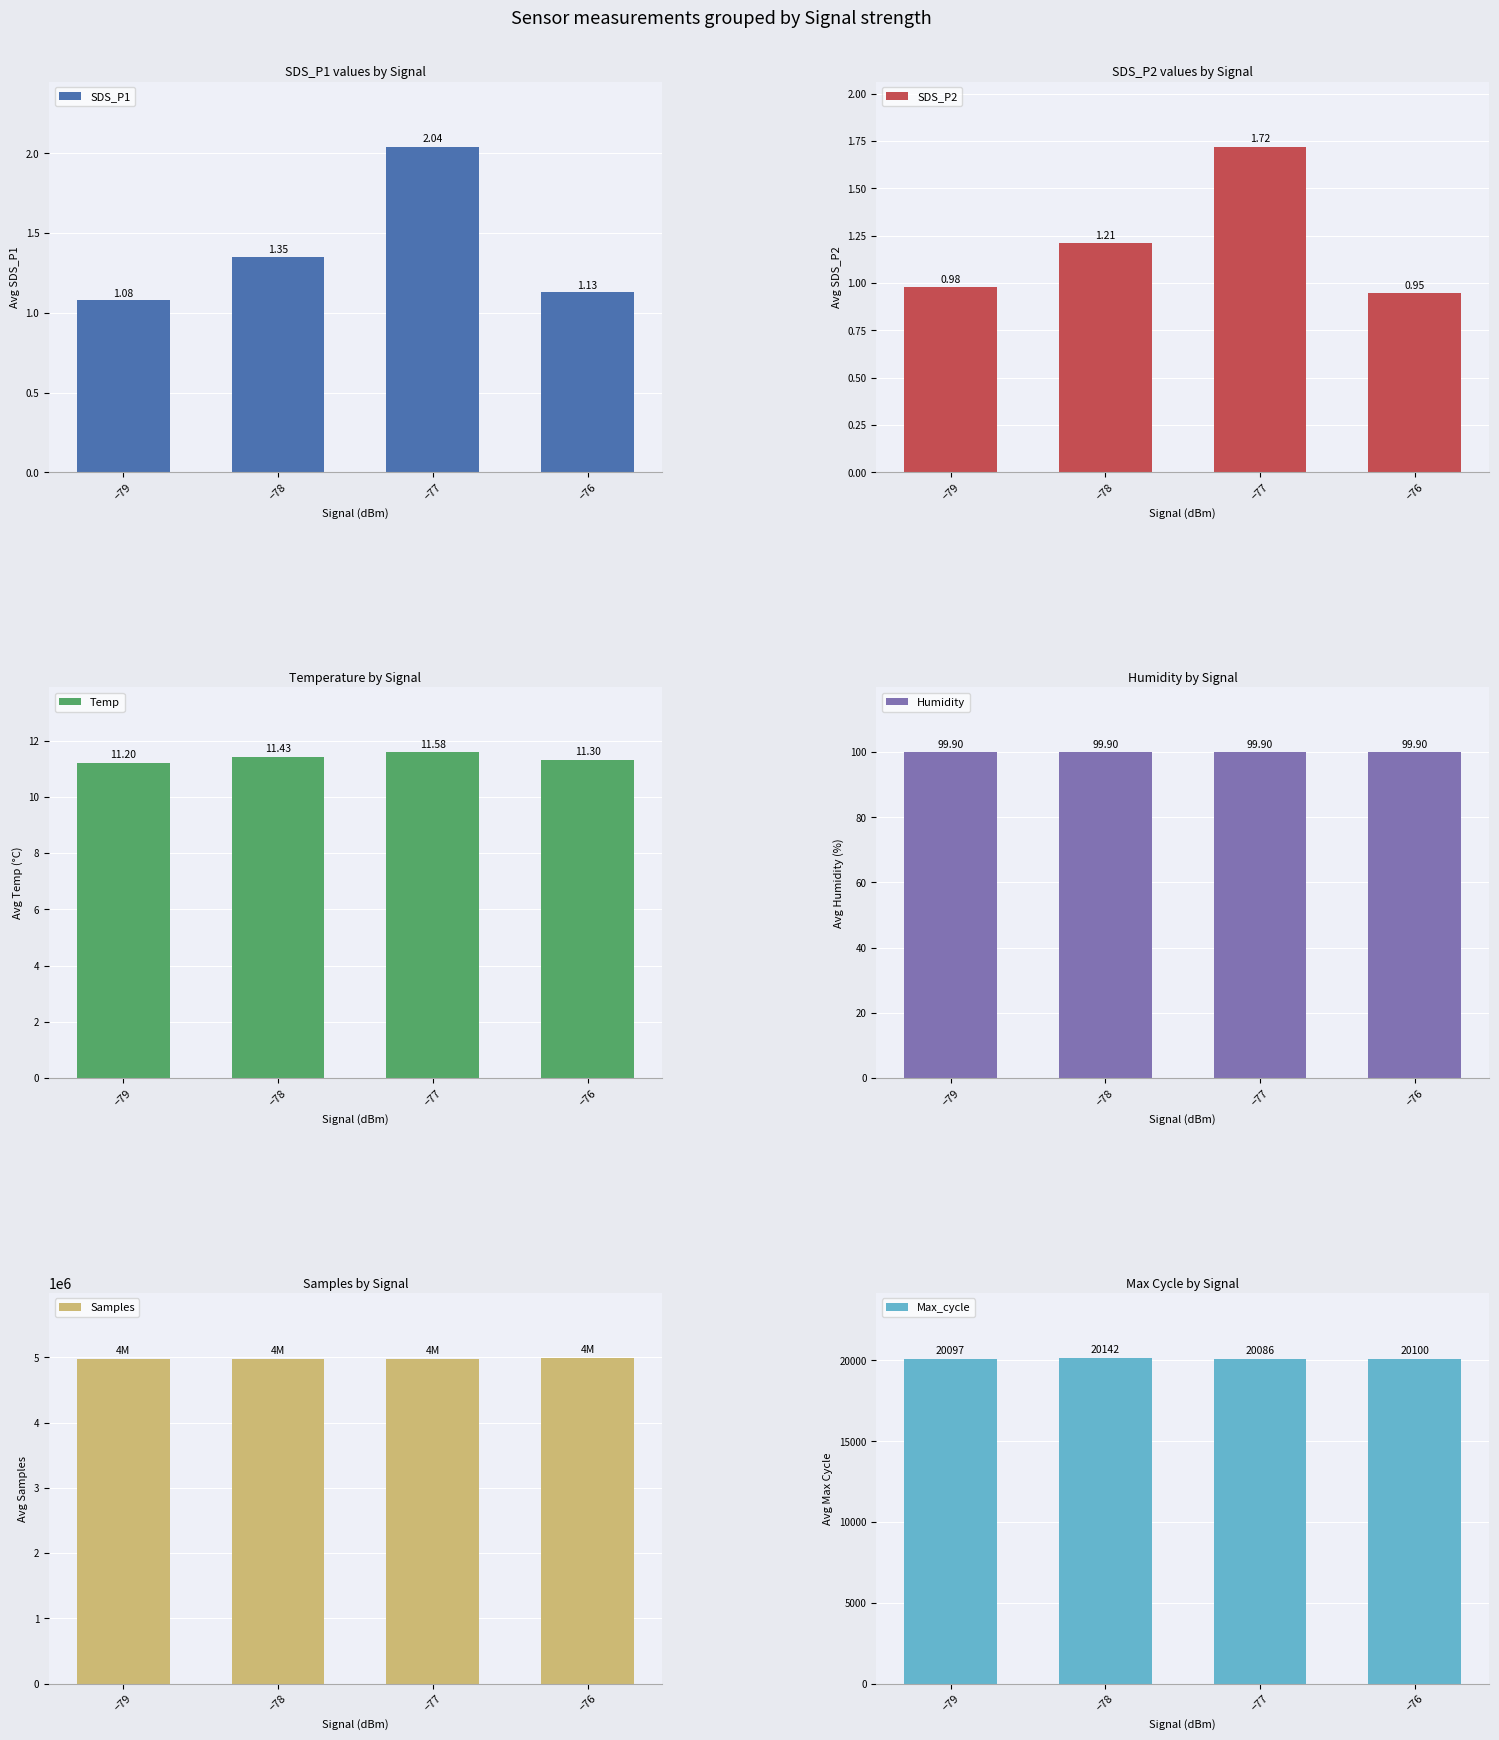

The value of Temp at −77 is 6.2. True or false?

False